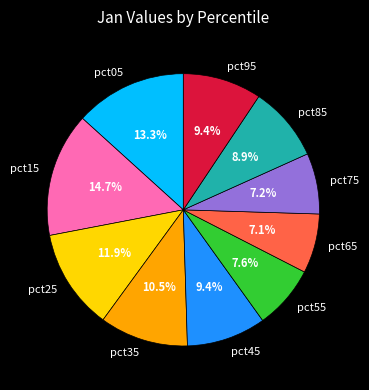

What portion of the pie excludes pct85?

91.1%